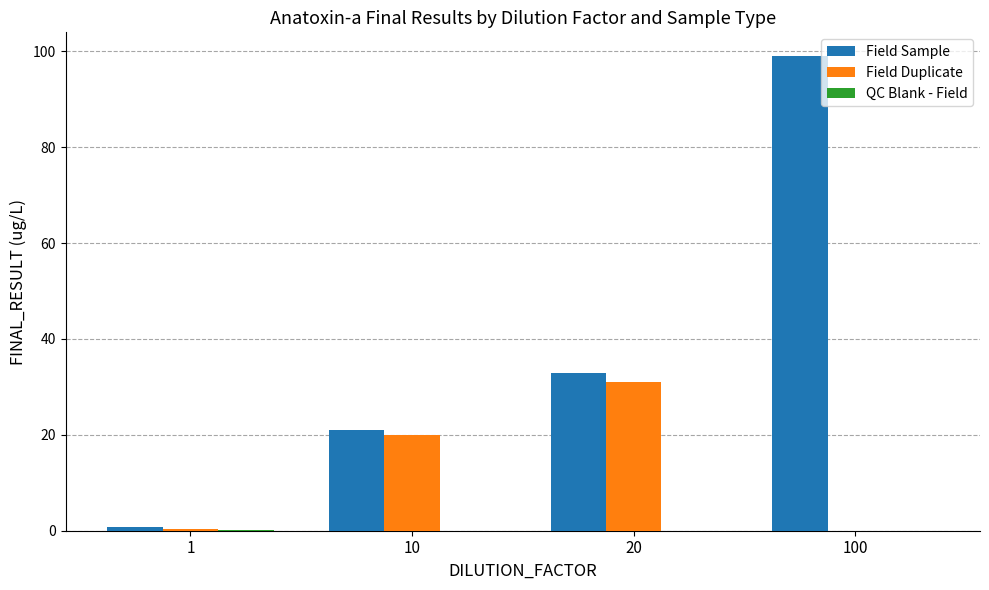

How many categories are shown in the chart?

4